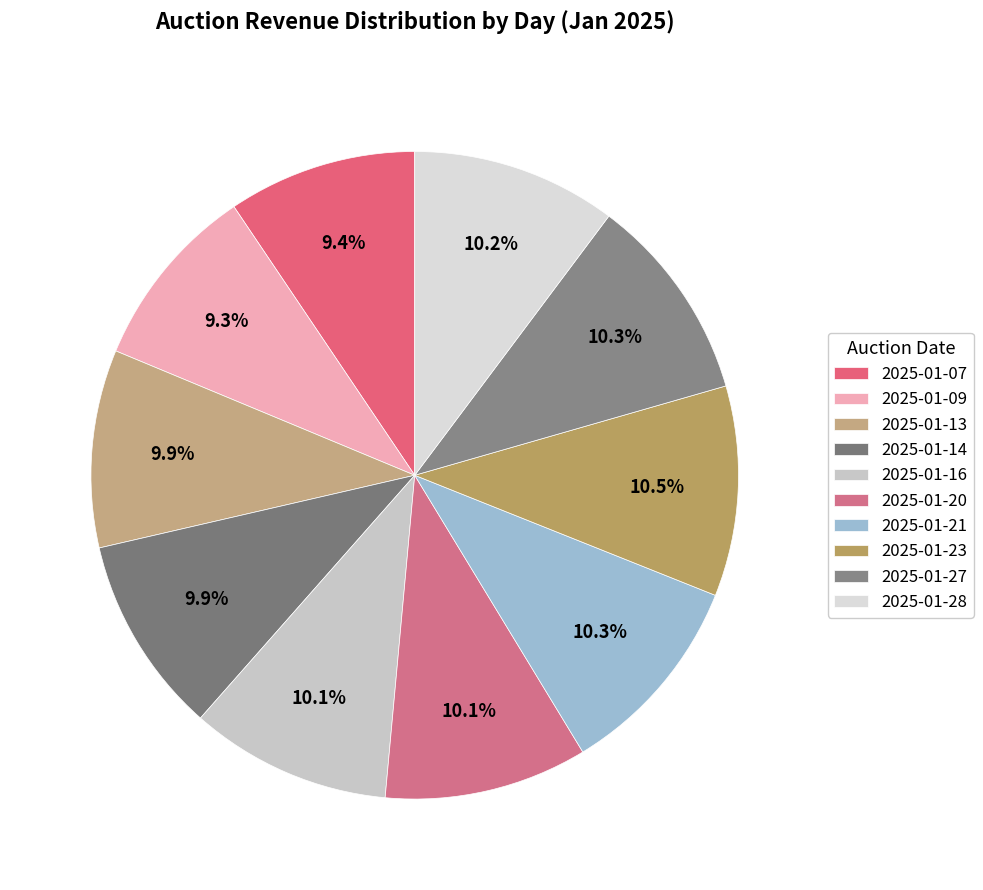

Count the number of slices in the pie.

10